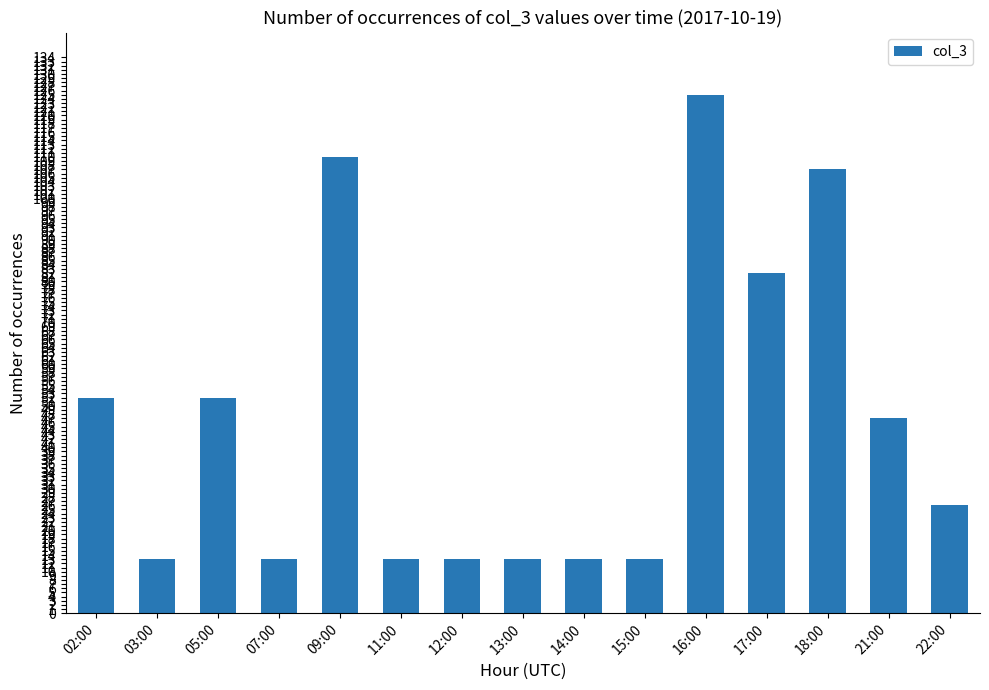

Between 03:00 and 16:00, which is larger?

16:00